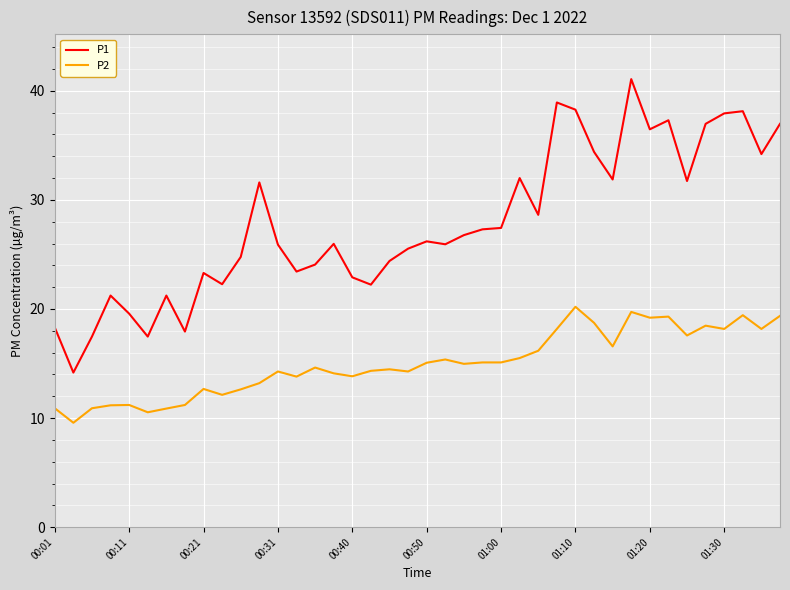

True or false: P1 and P2 cross at least once.

False